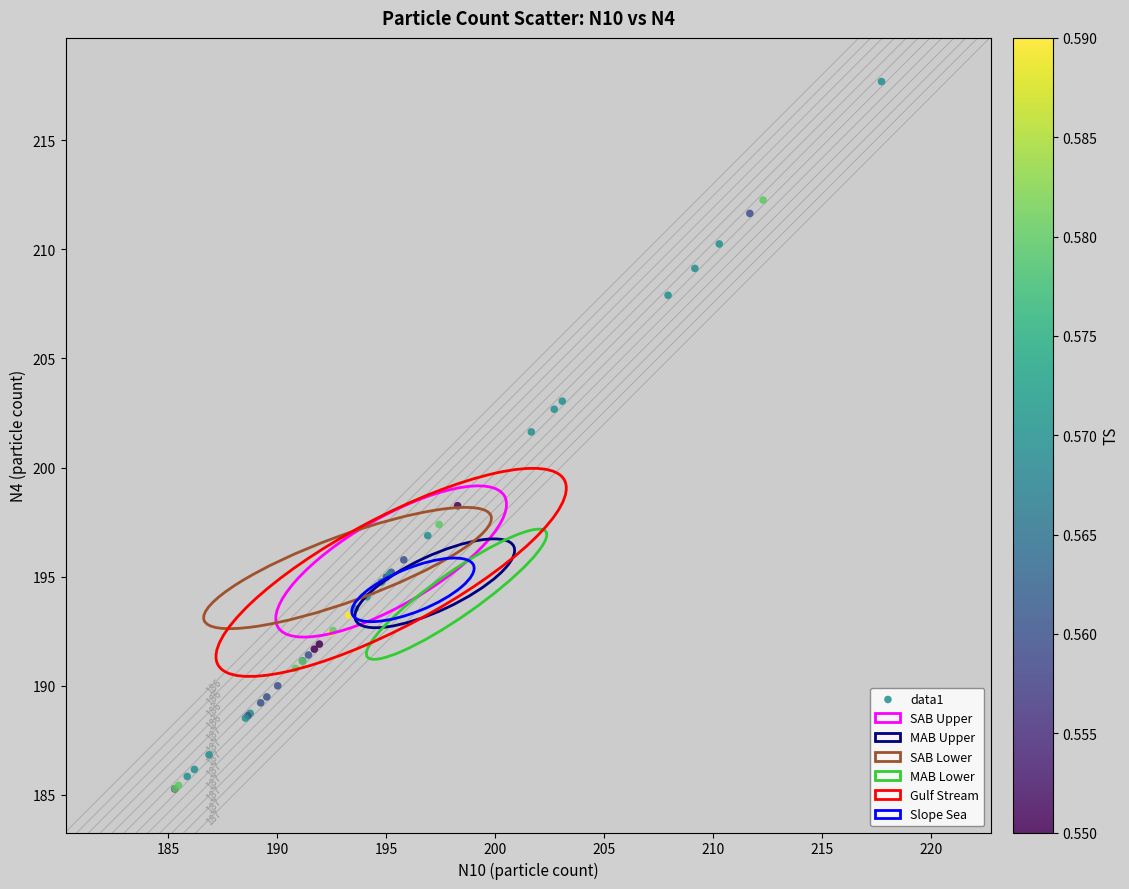

What Y value in the scatter plot is closest to 201?

201.6